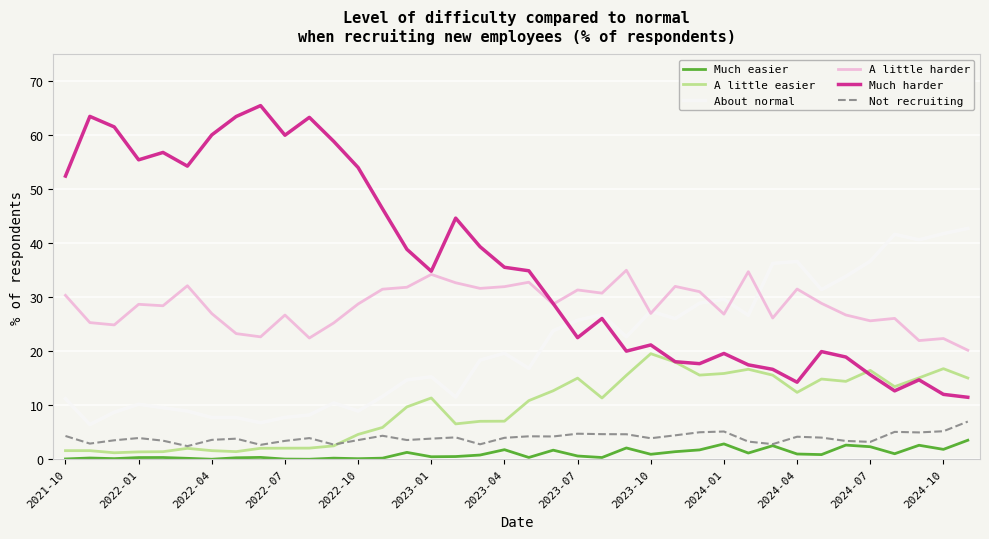

What is the maximum value for Not recruiting?

7.0